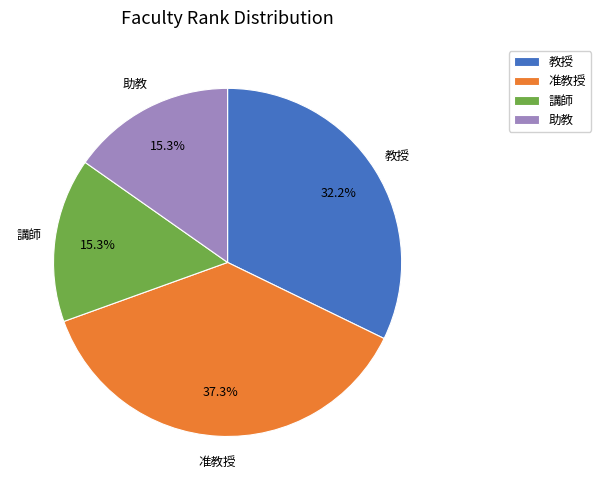

Is there any slice that represents more than half of the pie?

No